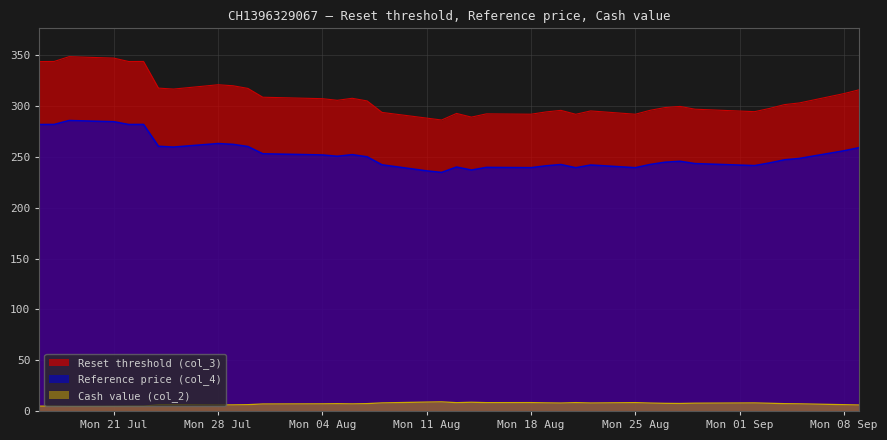

Which series changed the most between 2025-07-18 and 2025-08-27?

Reset threshold (col_3)